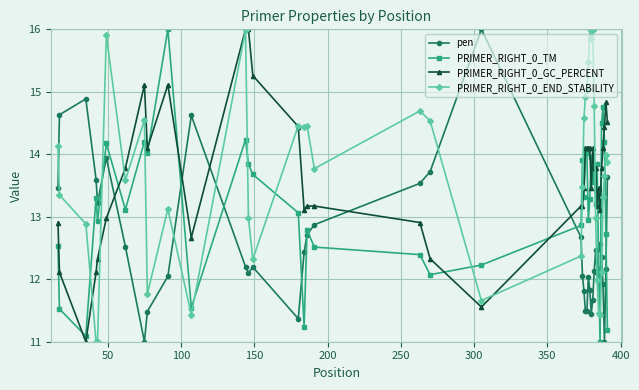

True or false: PRIMER_RIGHT_0_GC_PERCENT has more than 0 interior local peaks.

True